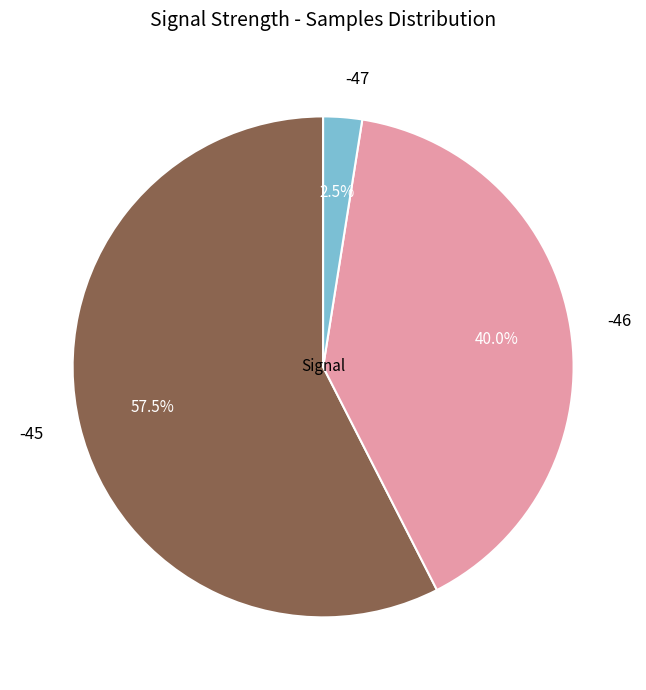

Is there any slice that represents more than half of the pie?

Yes